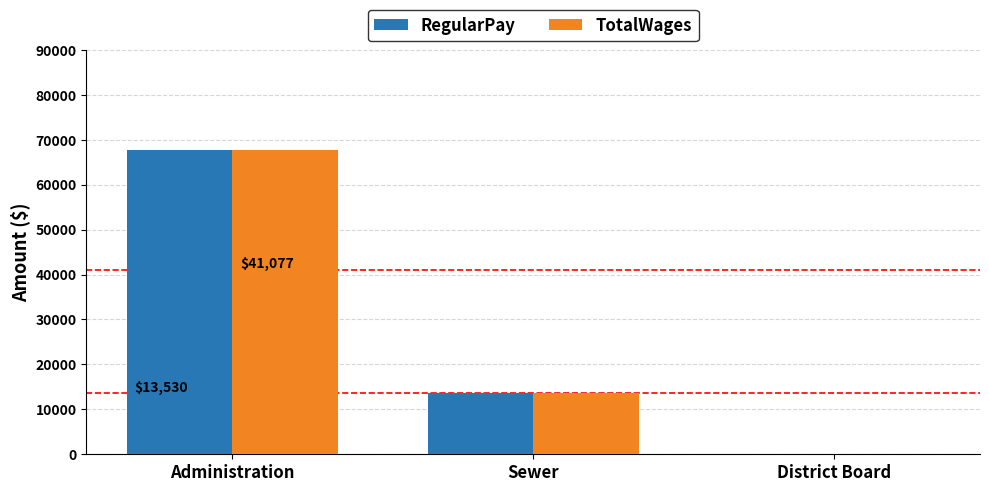

The TotalWages series shows 13530 at Sewer. True or false?

True